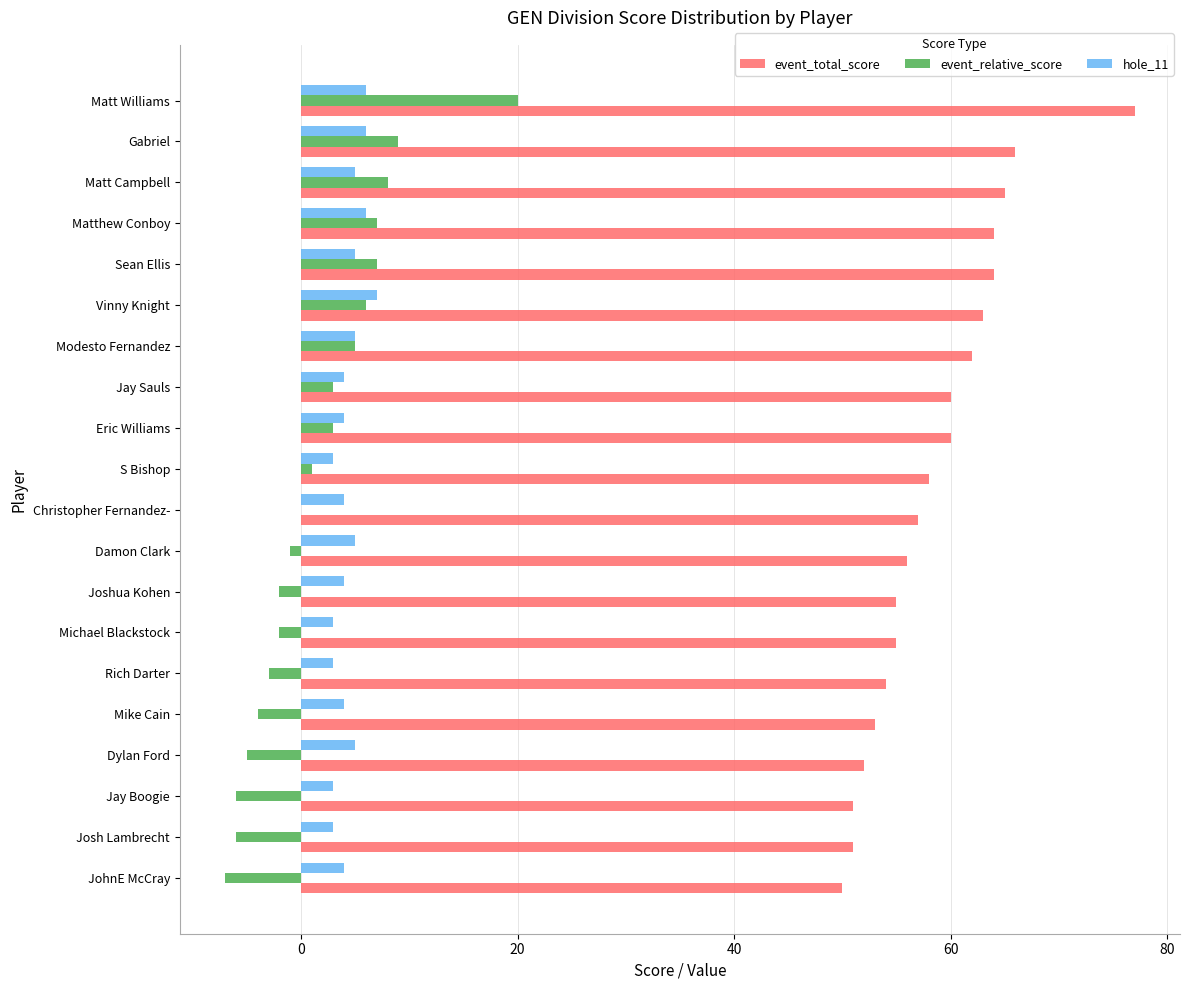

What is the sum of the hole_11 values at Rich Darter and Michael Blackstock?

6